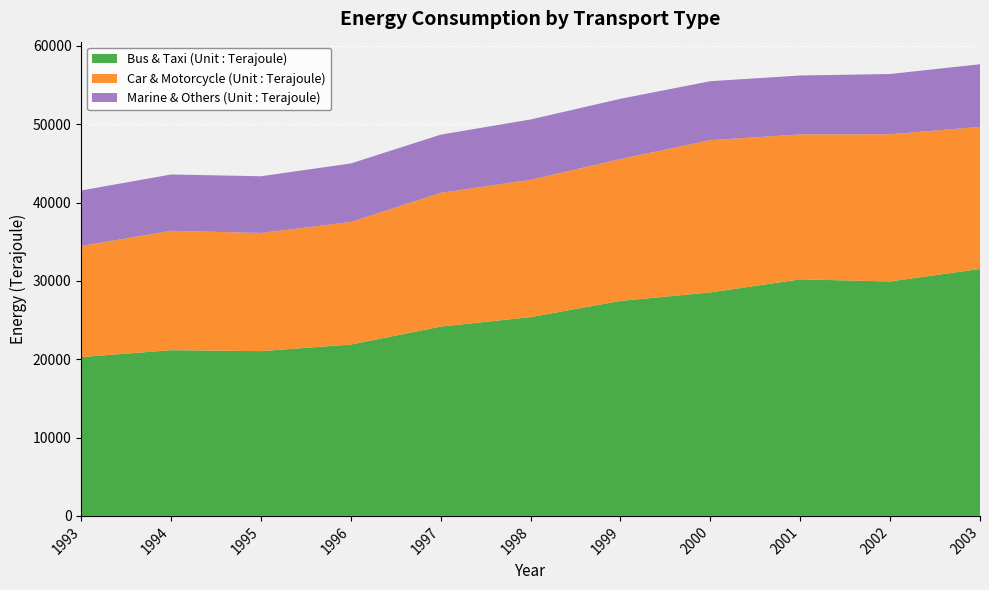

Reading right to left, what are all the values shown in this chart?

Bus & Taxi (Unit : Terajoule): 31527	29934	30198	28537	27445	25382	24172	21878	21034	21159	20276
Car & Motorcycle (Unit : Terajoule): 18140	18790	18506	19435	18111	17527	17073	15646	15090	15238	14190
Marine & Others (Unit : Terajoule): 7995	7694	7523	7527	7697	7703	7429	7474	7239	7192	7081